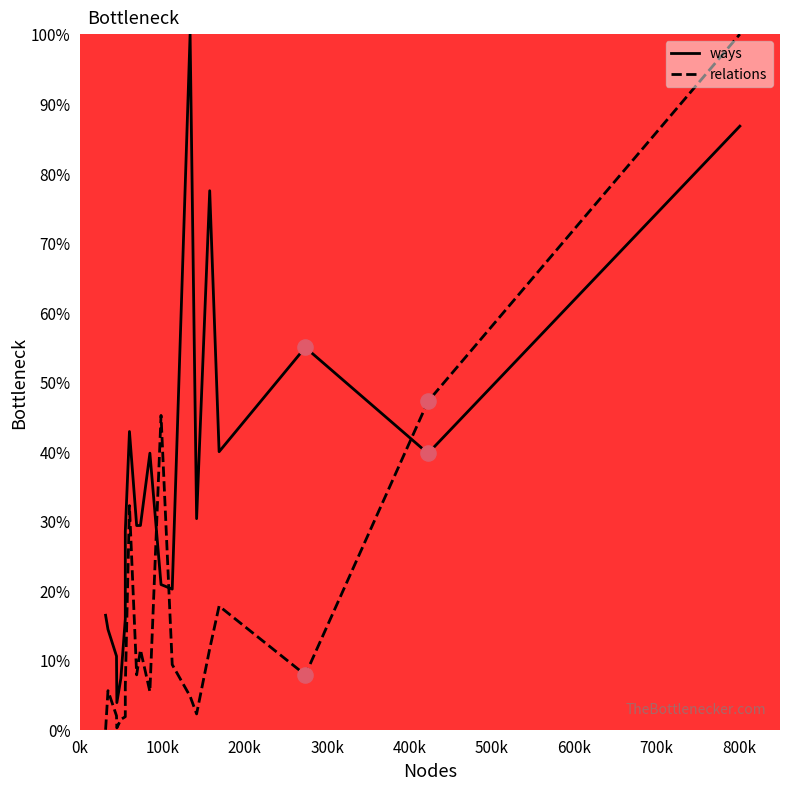

Which series has the largest total across all categories?

ways